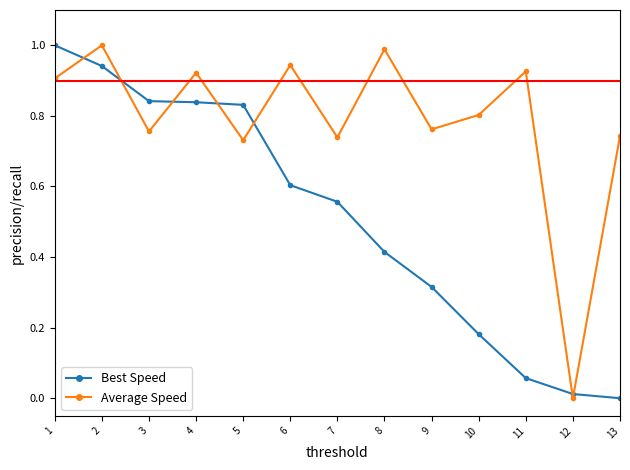

What is the difference between the maximum and minimum values in the Average Speed series?

1.0